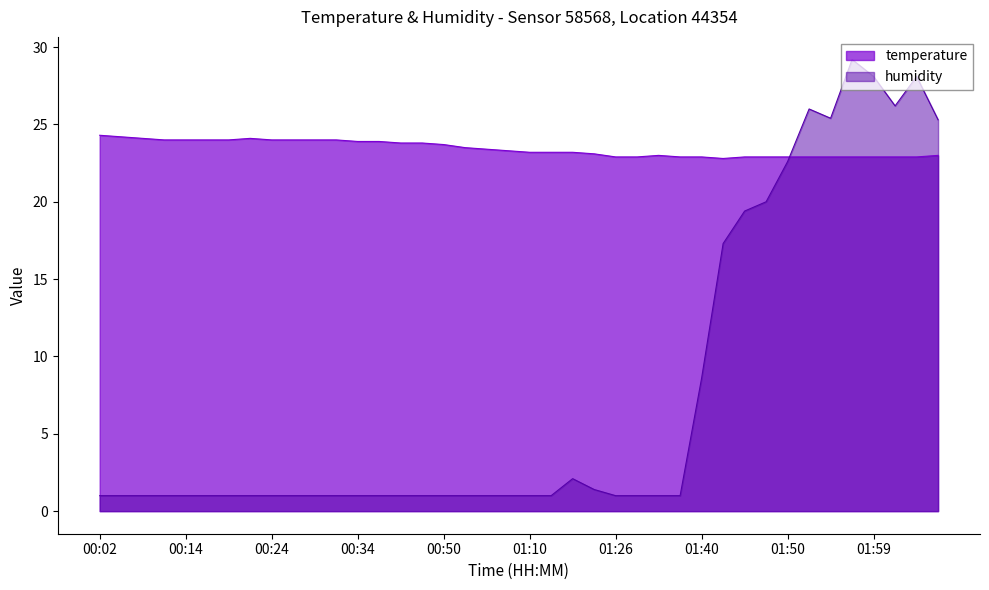

Where is temperature nearest to the value 23?

01:32